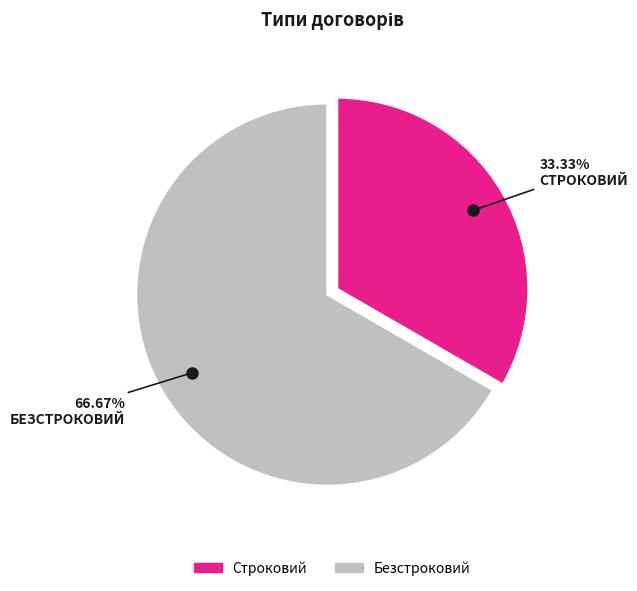

Which slice is the smallest?

Строковий